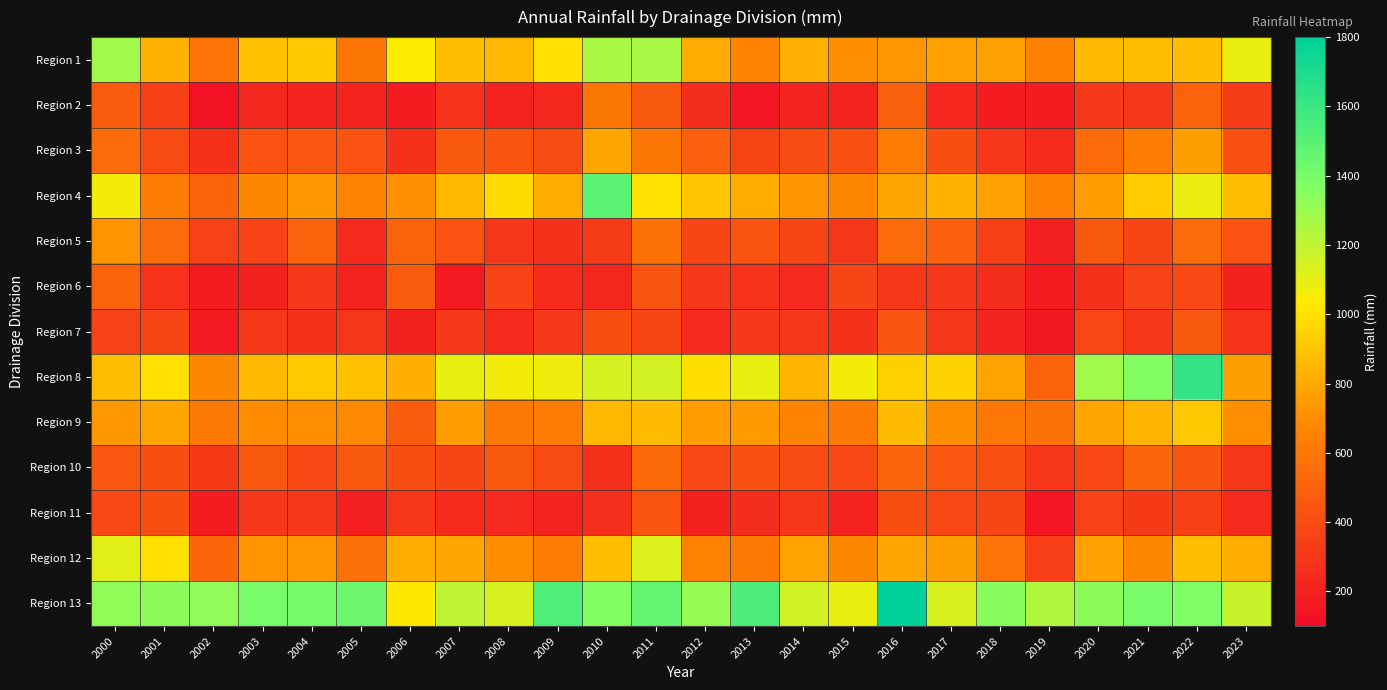

Rank the series at 2003 from lowest to highest value.

Region 6, Region 2, Region 11, Region 7, Region 5, Region 3, Region 10, Region 4, Region 9, Region 12, Region 8, Region 1, Region 13